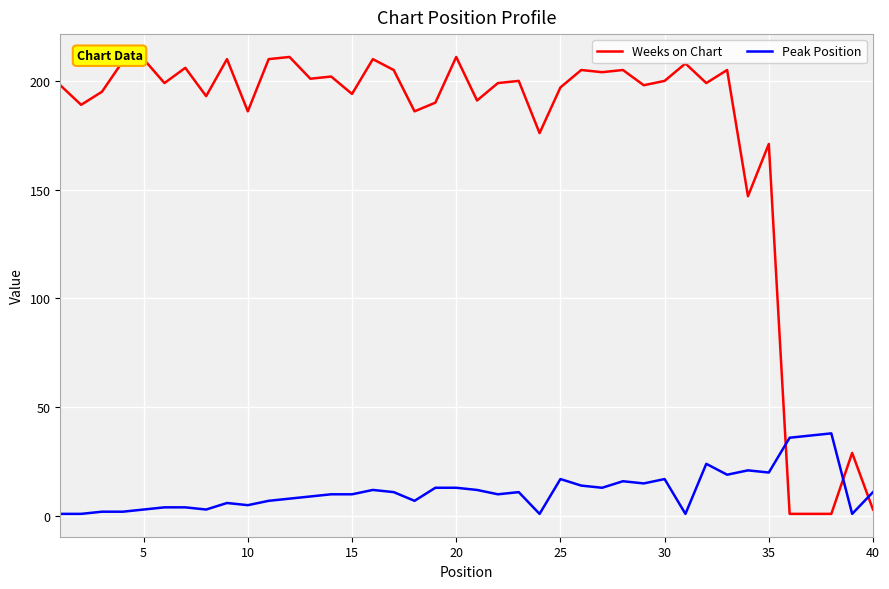

List the series in order of their peak value, lowest first.

Peak Position, Weeks on Chart